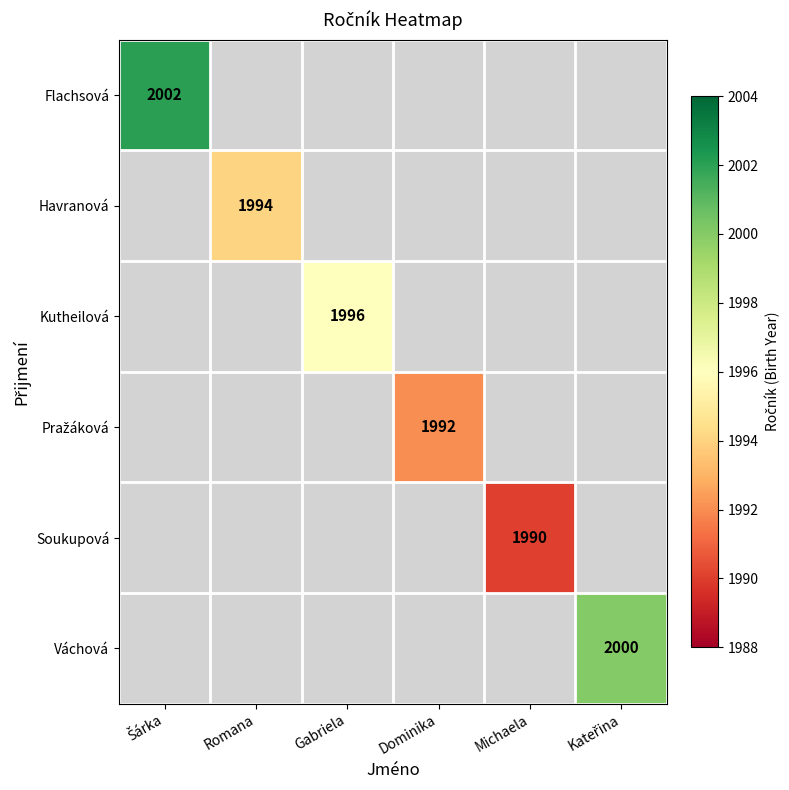

True or false: Soukupová has a value of 1990 at Michaela.

True